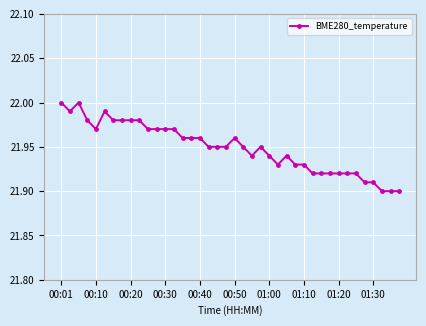

Count the values in the range 21 to 22.

40